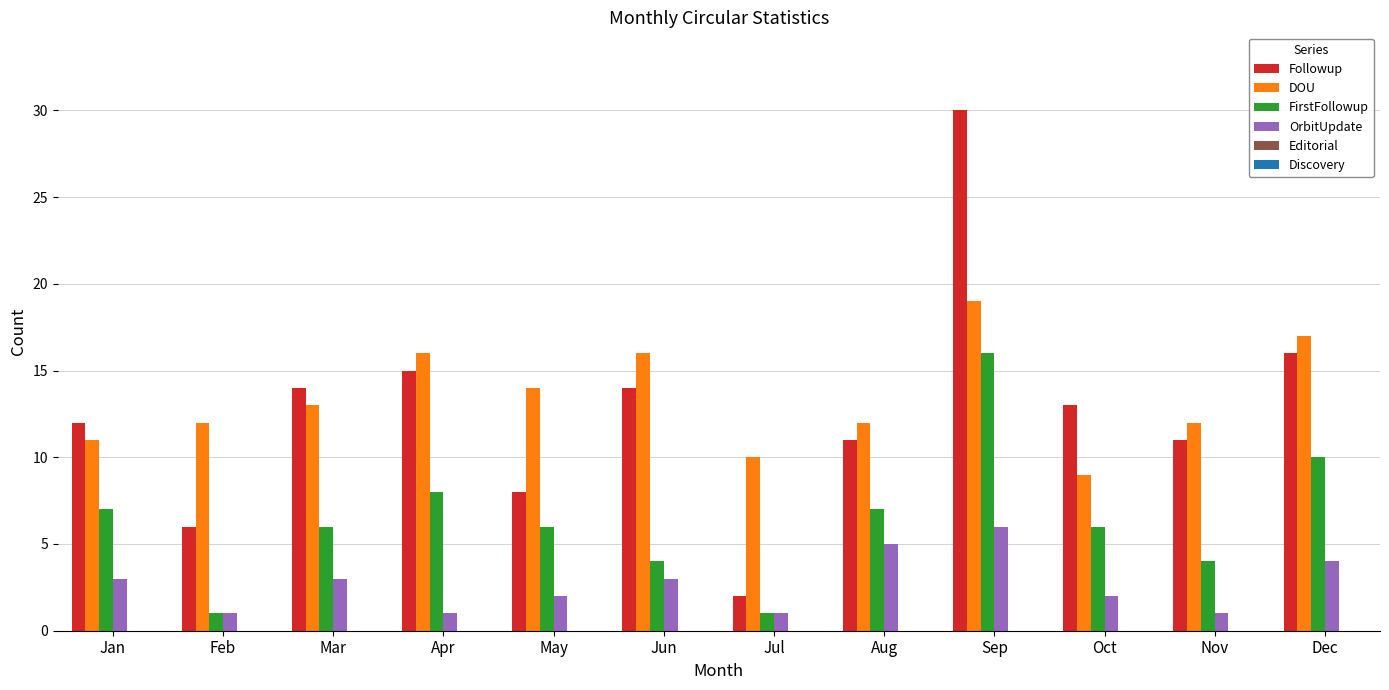

Which series changed the most between May and Jul?

Followup